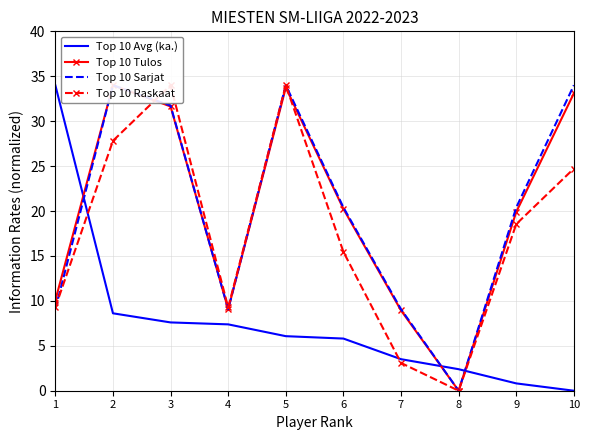

At how many categories does at least one series exceed 4?

9